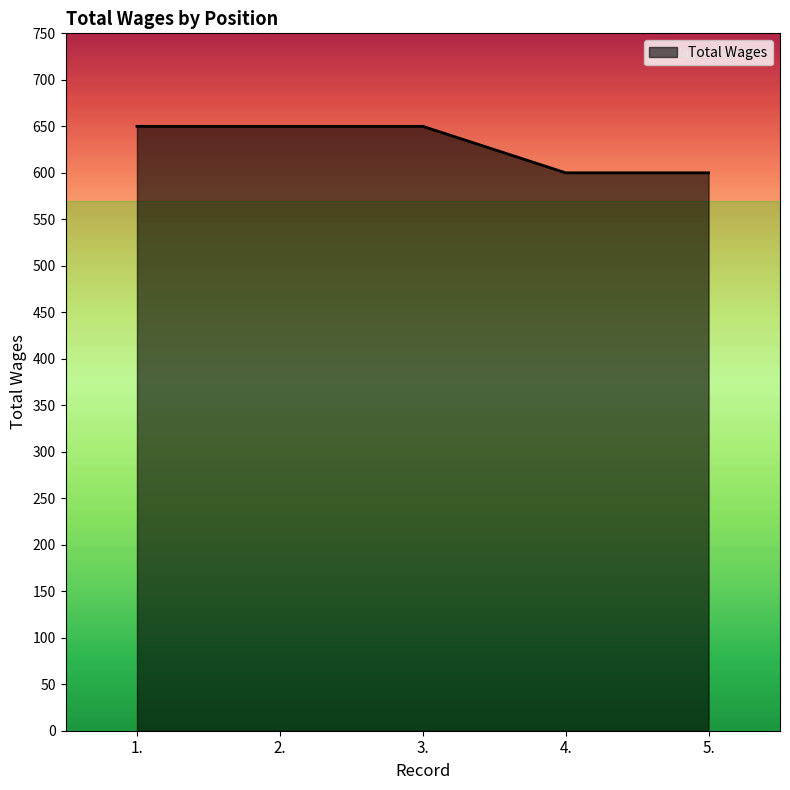

What is the average value?

630